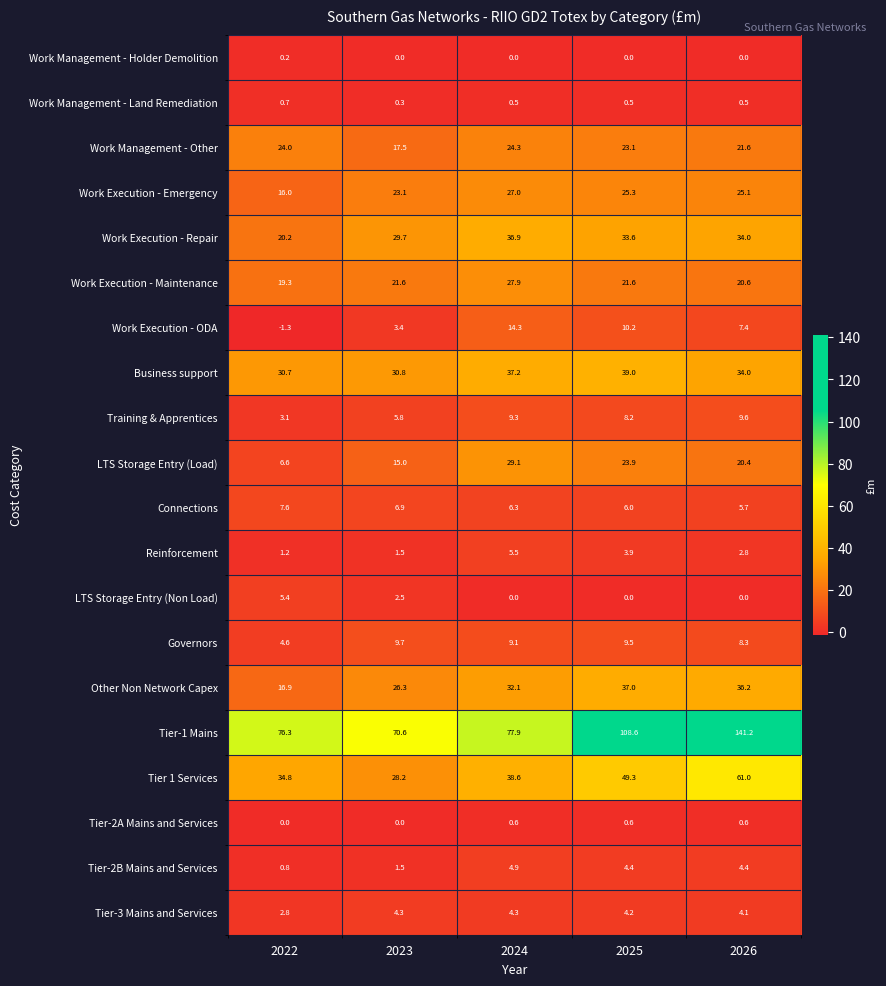

True or false: LTS Storage Entry (Non Load) has a value of 3.6 at 2023.

False